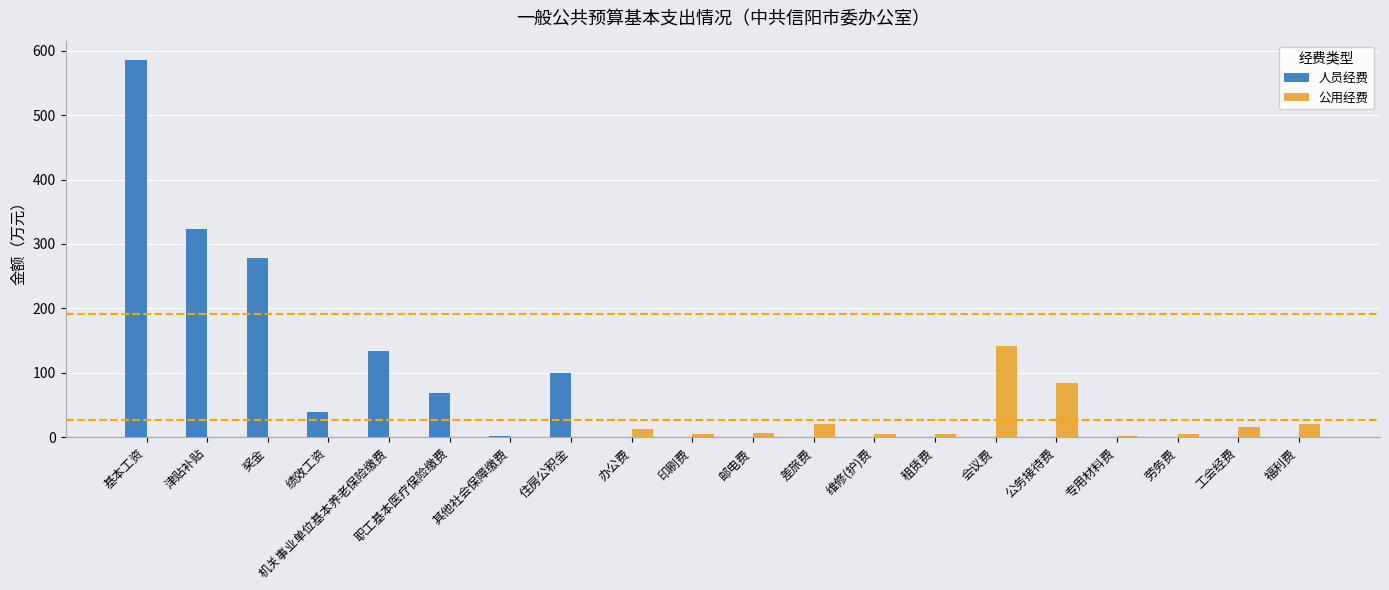

What is the sum of all 公用经费 values?

327.5